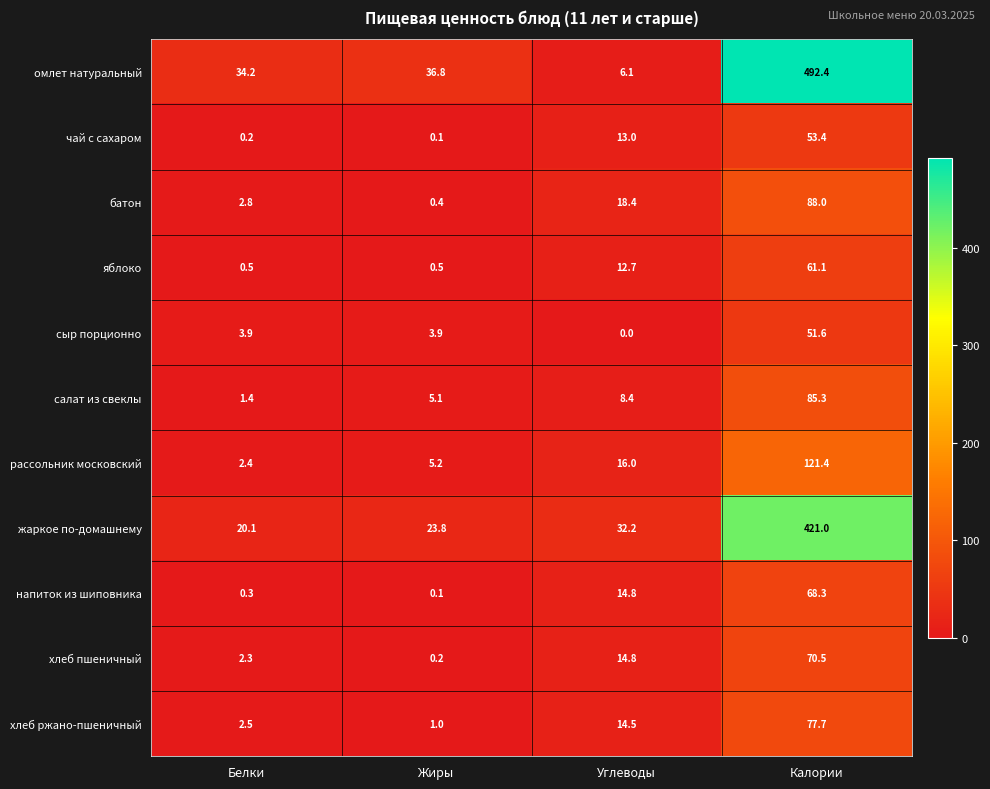

At which category does the chart reach its peak across all series?

Калории